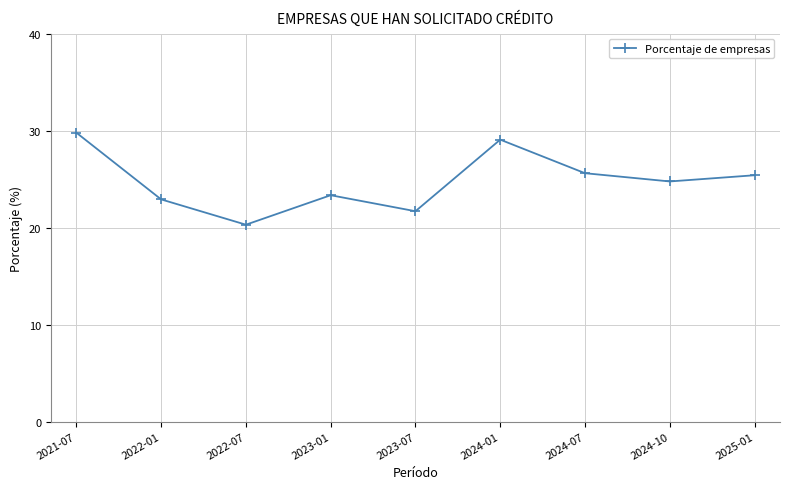

Is it true that the value at 2025-01 is 6.7?

False